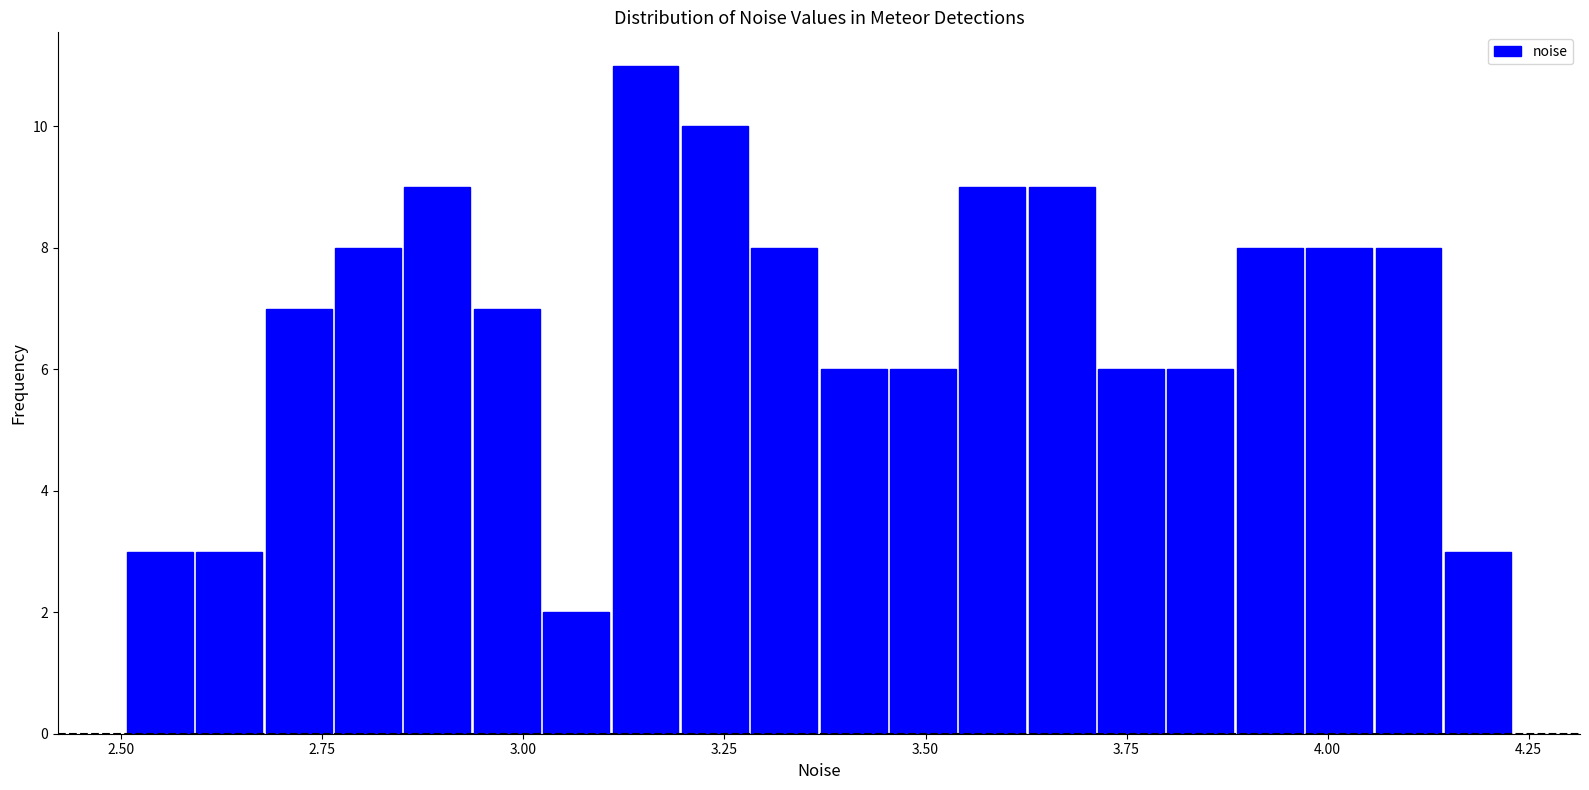

Read against the x-axis, roughly where is the centre of the tallest bar?

3.15